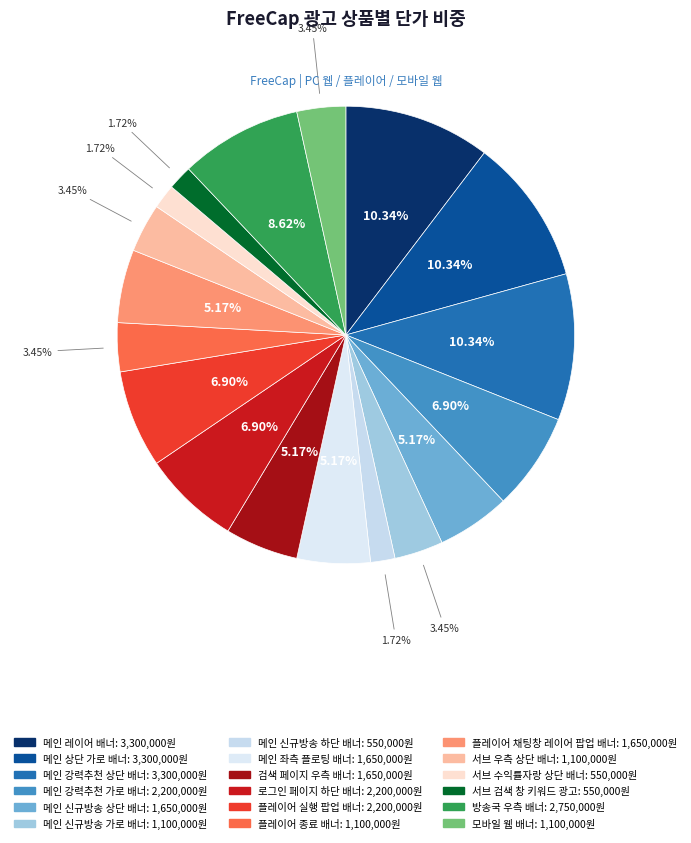

What percentage is the 메인 레이어 배너 slice, to the nearest percent?

10%